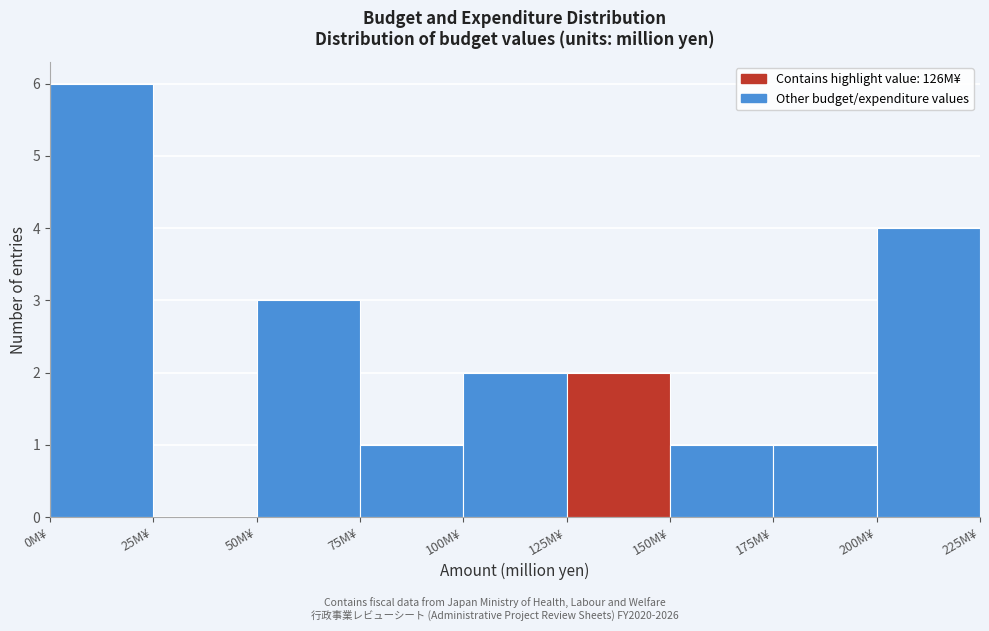

Reading left to right, list every bar in this chart as the range it spans on the x-axis followed by its height. The values are not printed on the chart, so give them approximately, as read against the axis.

0 to 25: 6
25 to 50: 0
50 to 75: 3
75 to 100: 1
100 to 125: 2
125 to 150: 2
150 to 175: 1
175 to 200: 1
200 to 225: 4